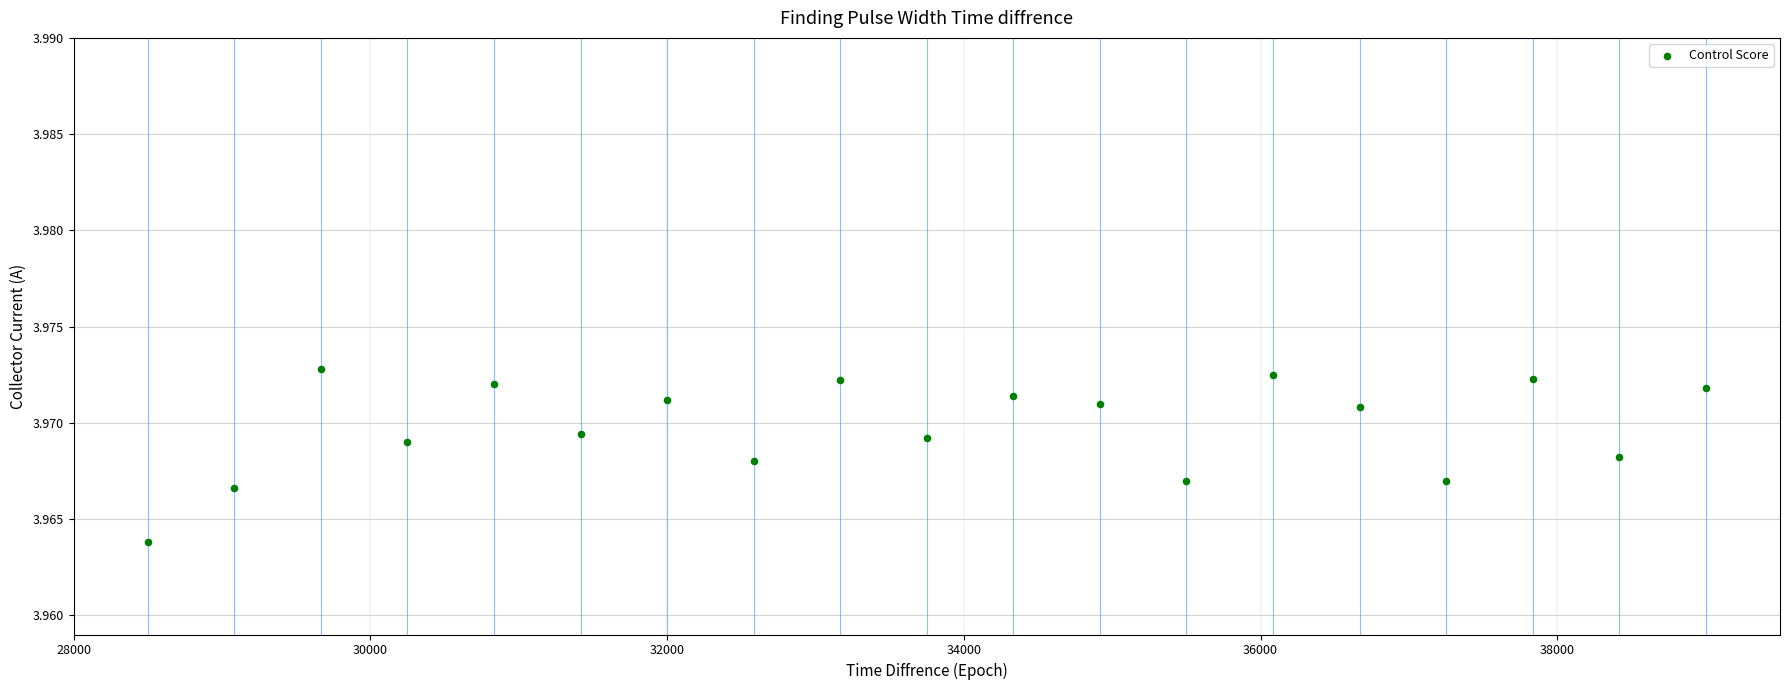

Count the number of points in this scatter plot.

19